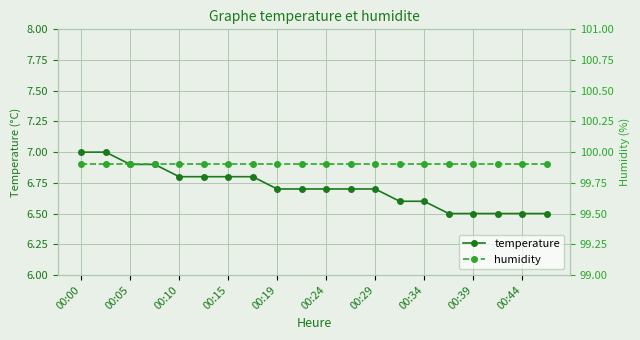

Rank the series by their average value, from highest to lowest.

humidity, temperature